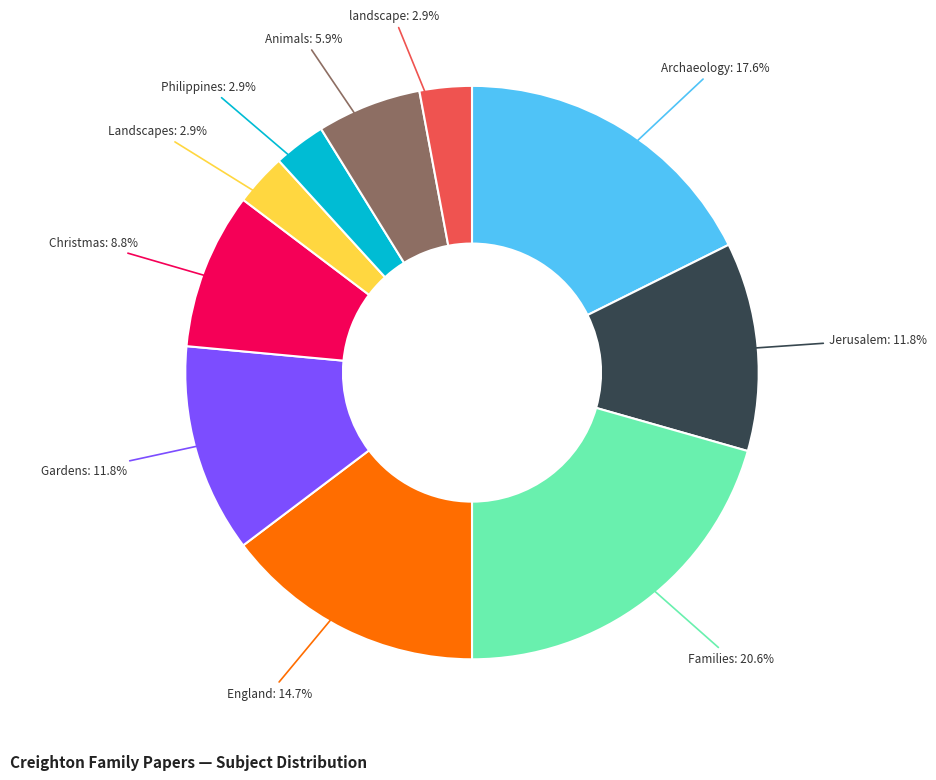

What is the ratio of the value at Families to the value at England?

1.4